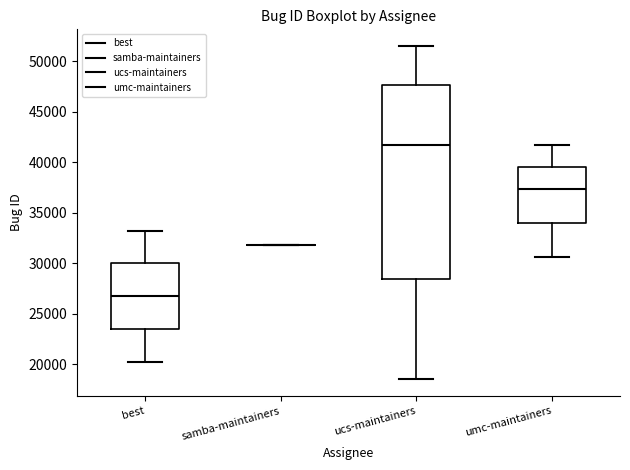

Where does the median line of the box for ucs-maintainers sit on the y-axis? The values are not printed on the chart, so give them approximately, as read against the axis.

41500